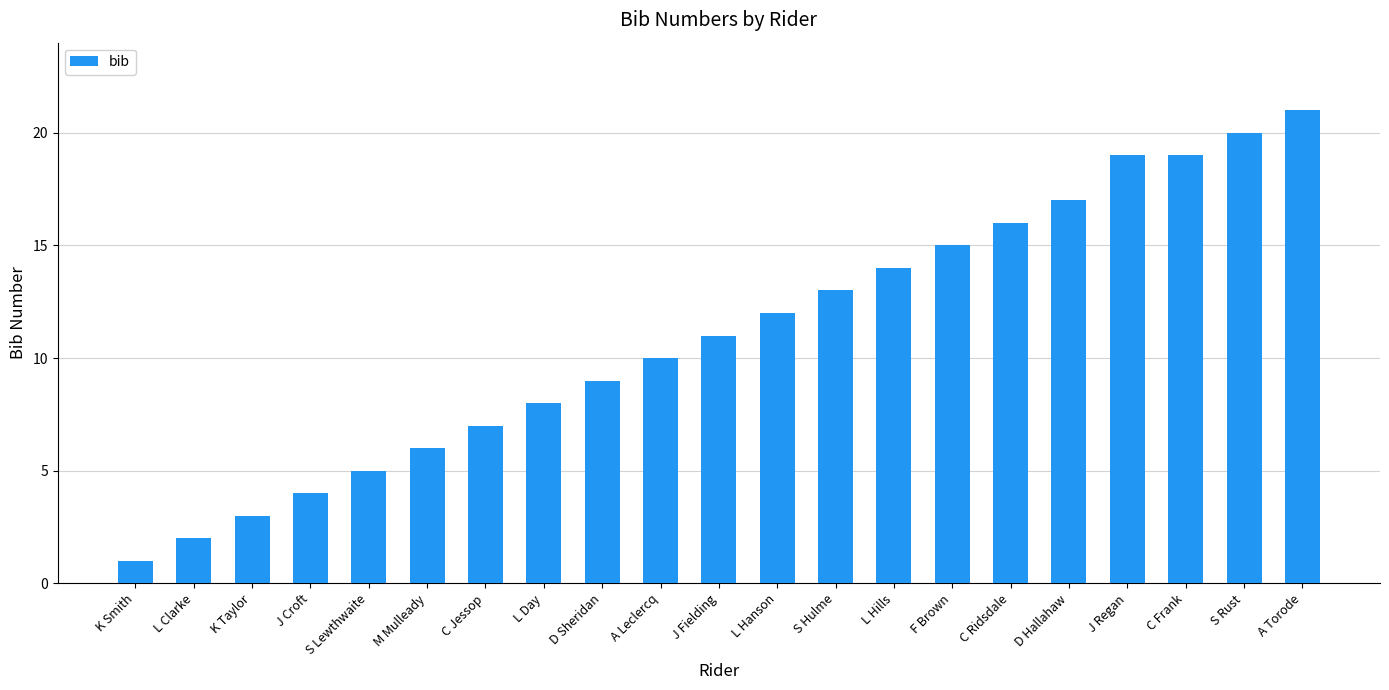

What position from the right is J Croft?

18